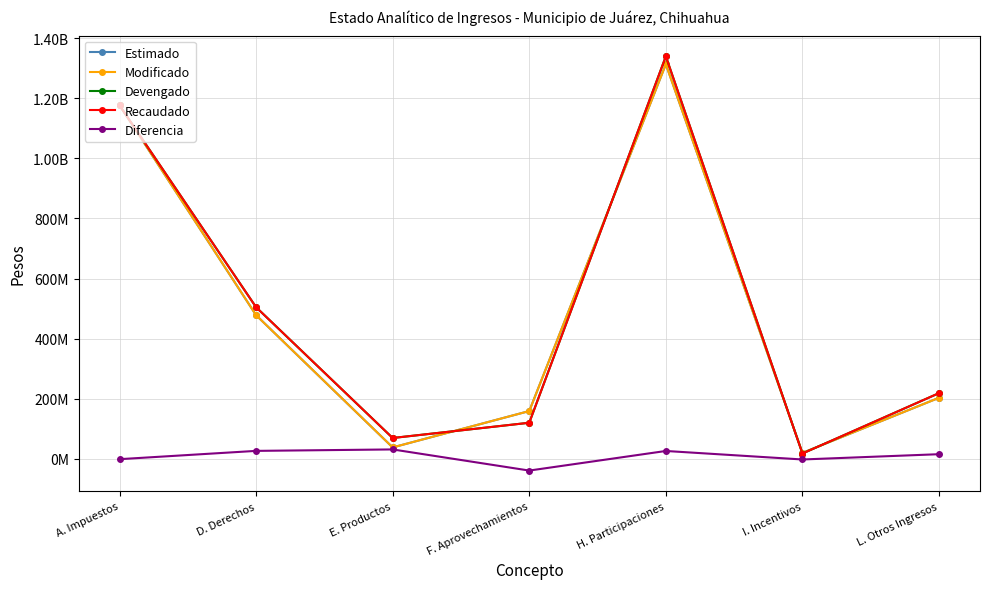

How many data points in Modificado are above 203238594?

3